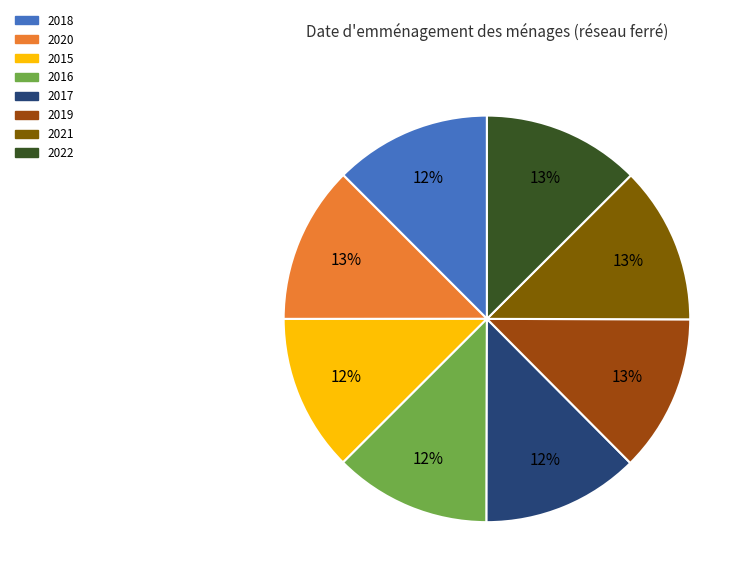

The 2020 slice represents 13% of the pie. True or false?

True